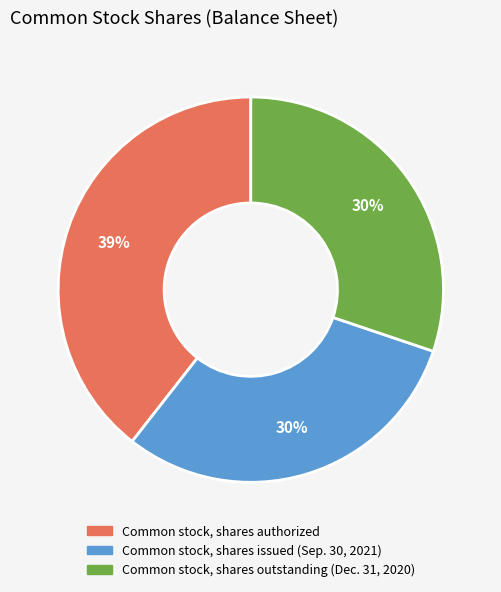

Between Common stock, shares authorized and Common stock, shares issued (Sep. 30, 2021), which is larger?

Common stock, shares authorized